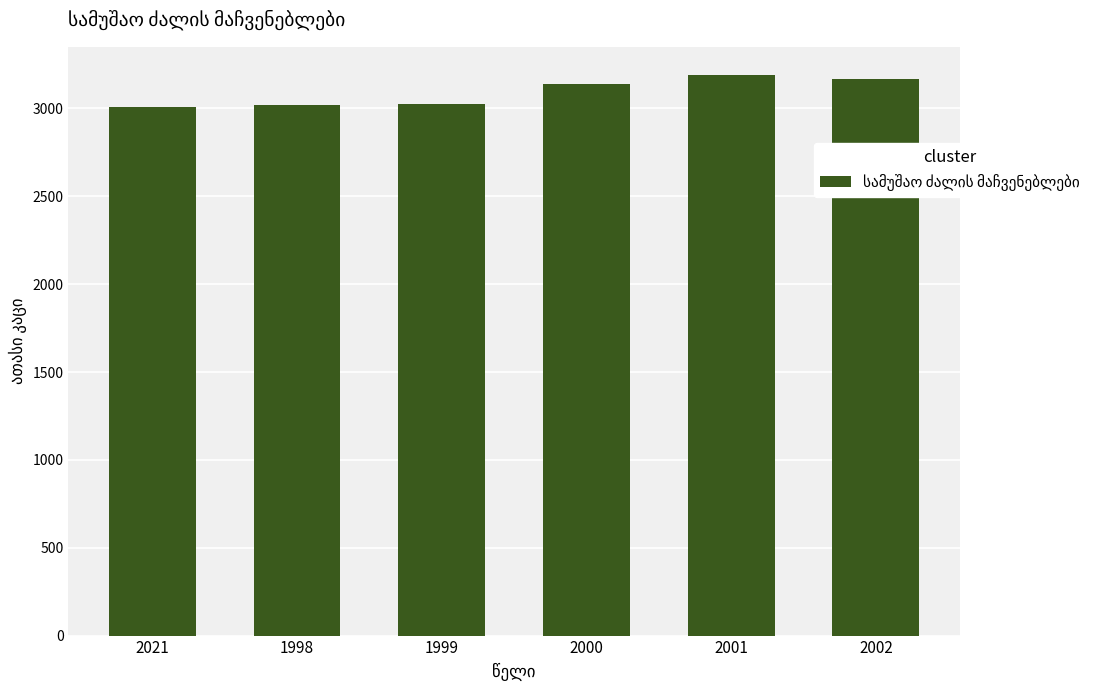

What is the label of the 4th bar from the right?

1999